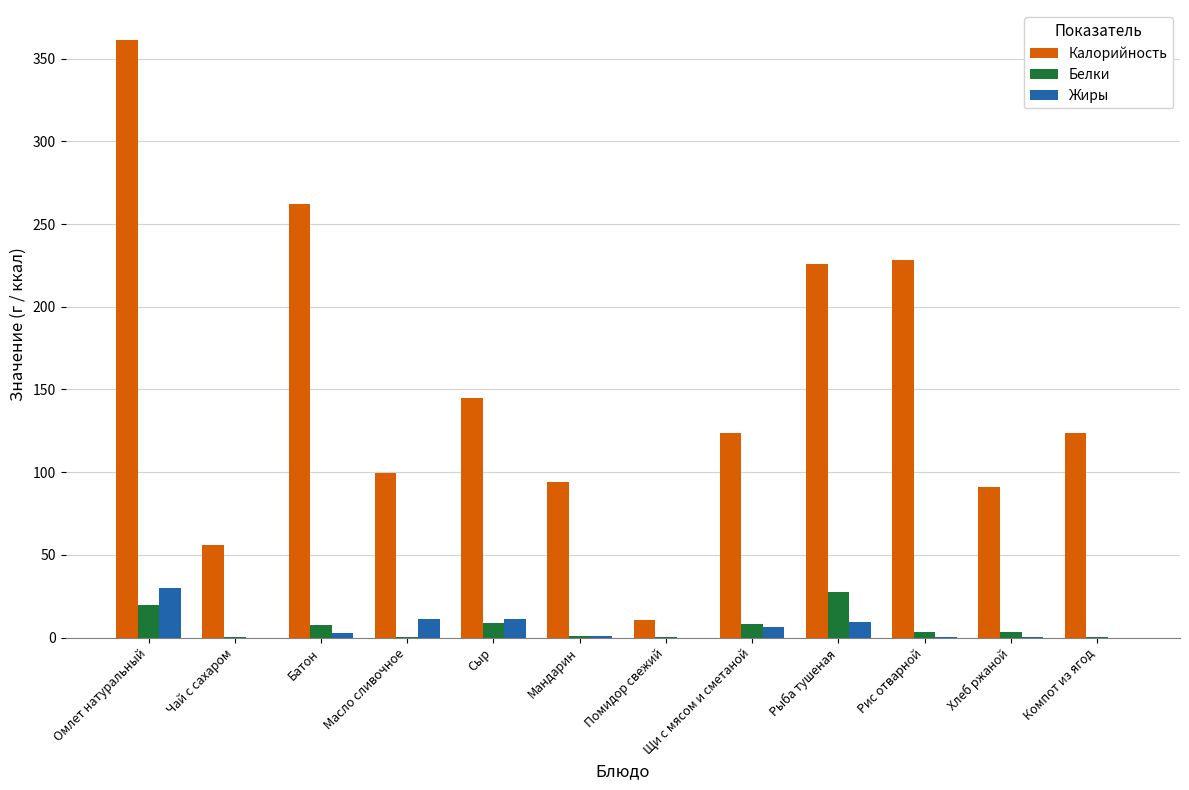

Where does the Калорийность series first go above 124?

Омлет натуральный